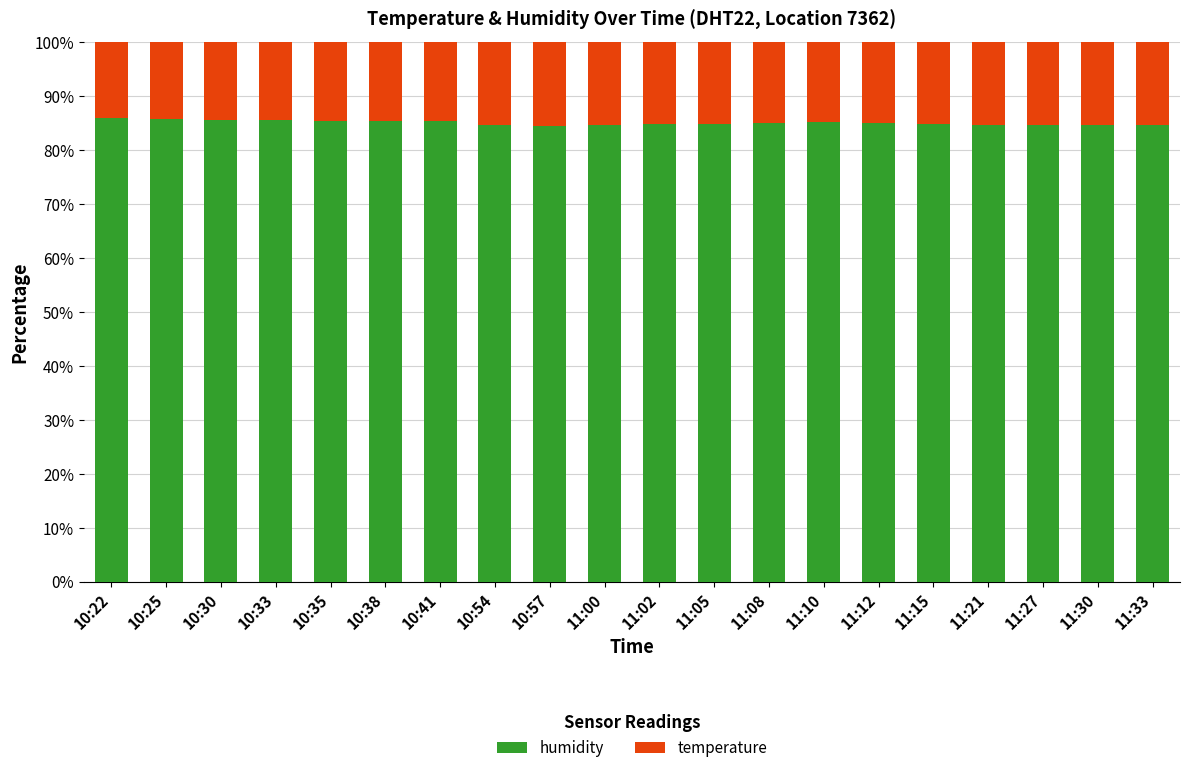

What is the sum of the humidity values at 11:27 and 10:33?

170.3